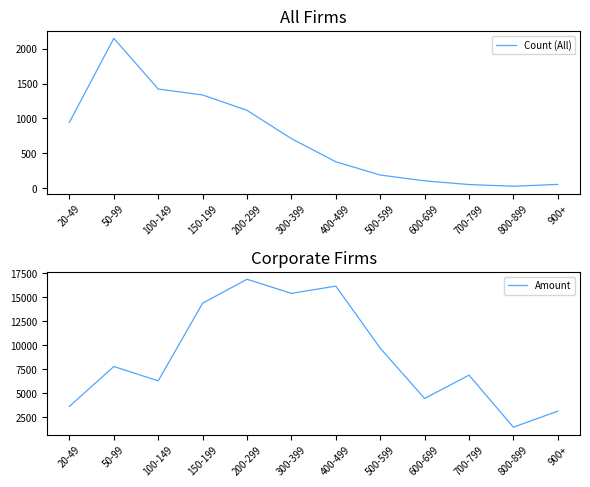

What is the total value across all series at 800-899?

1504